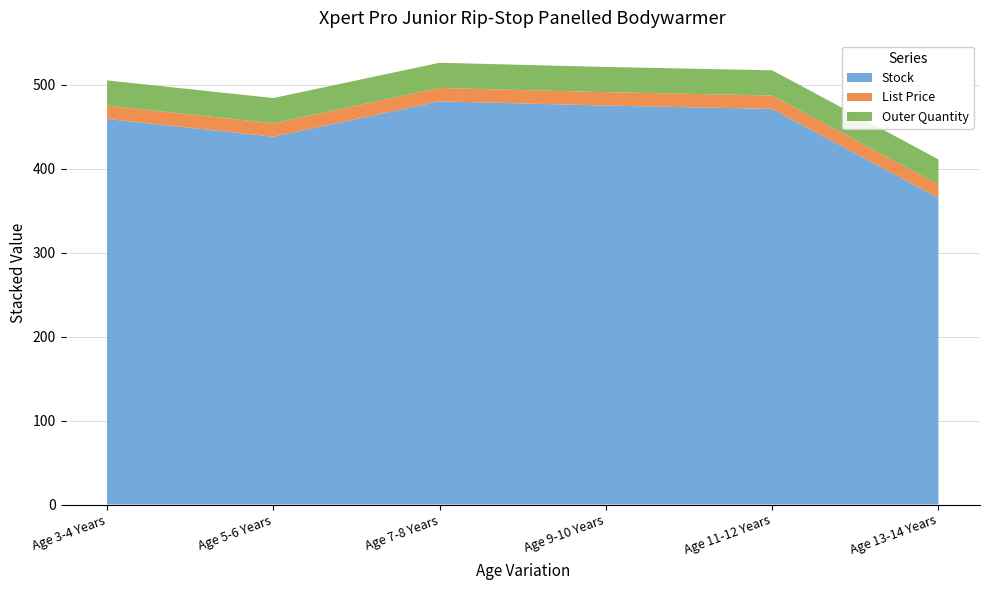

Reading left to right, transcribe all the data shown in this chart.

Stock: Age 3-4 Years=459.0	Age 5-6 Years=438.0	Age 7-8 Years=480.0	Age 9-10 Years=475.0	Age 11-12 Years=471.0	Age 13-14 Years=365.0
List Price: Age 3-4 Years=15.9	Age 5-6 Years=15.9	Age 7-8 Years=15.9	Age 9-10 Years=15.9	Age 11-12 Years=15.9	Age 13-14 Years=15.9
Outer Quantity: Age 3-4 Years=30.0	Age 5-6 Years=30.0	Age 7-8 Years=30.0	Age 9-10 Years=30.0	Age 11-12 Years=30.0	Age 13-14 Years=30.0